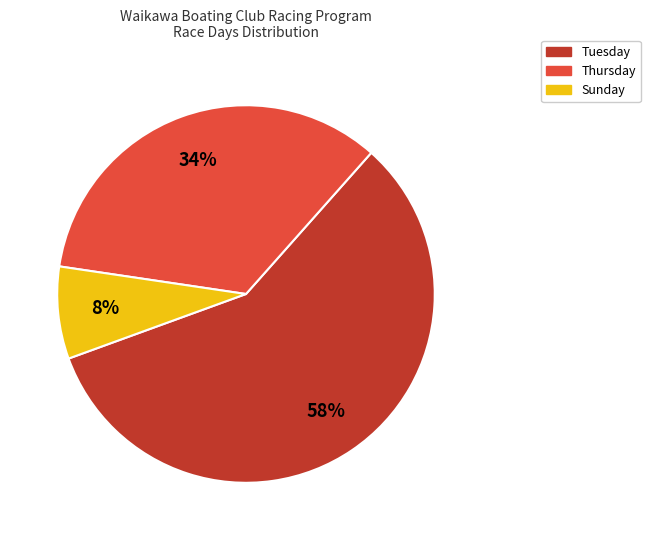

Approximately how many times larger is the value at Tuesday compared to Thursday?

1.7